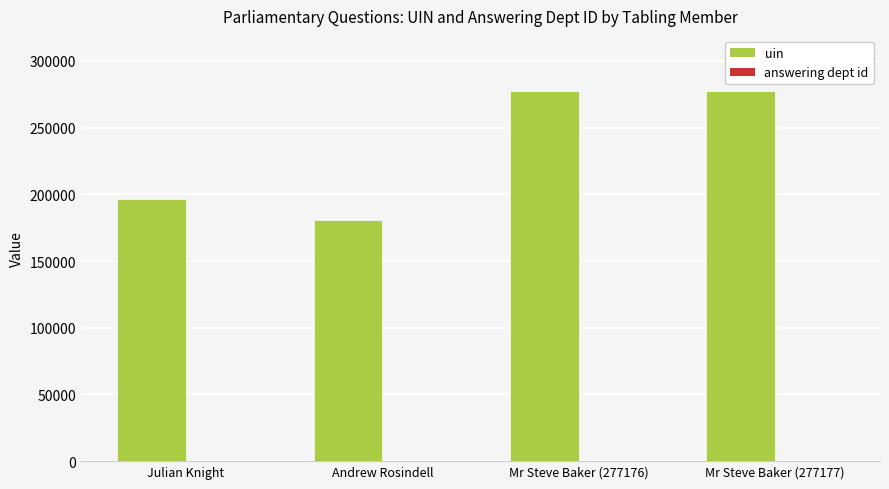

Which series has the largest total across all categories?

uin